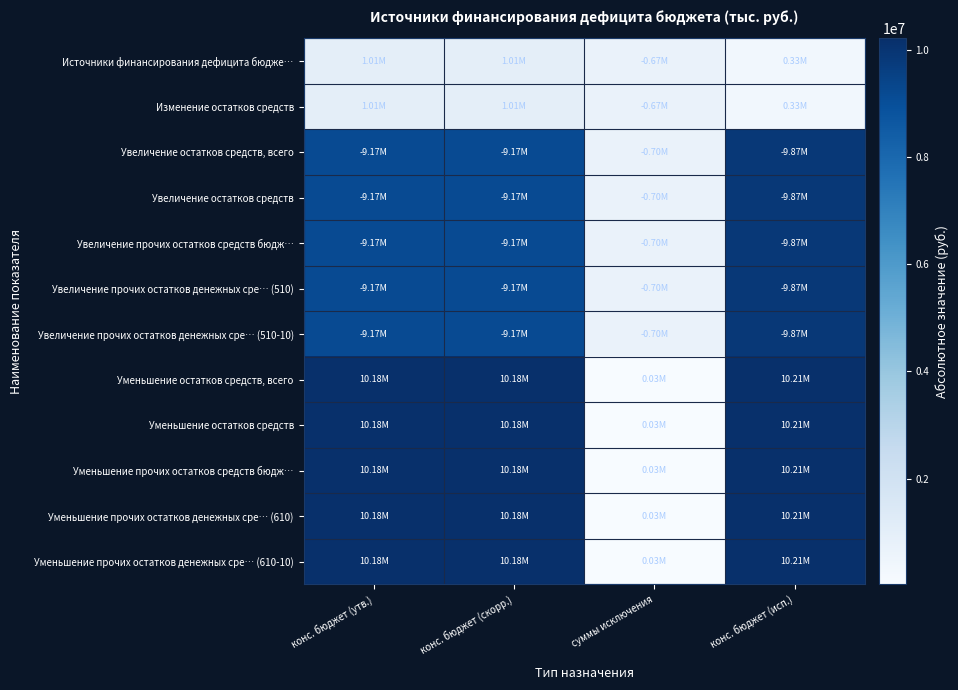

Reading right to left, extract all data points from this chart.

Источники финансирования дефицита бюдже…: конс. бюджет (исп.)=331438.4	суммы исключения=674253.2	конс. бюджет (скорр.)=1005691.7	конс. бюджет (утв.)=1005691.7
Изменение остатков средств: конс. бюджет (исп.)=331438.4	суммы исключения=674253.2	конс. бюджет (скорр.)=1005691.7	конс. бюджет (утв.)=1005691.7
Увеличение остатков средств, всего: конс. бюджет (исп.)=9874685.6	суммы исключения=704799.4	конс. бюджет (скорр.)=9169886.2	конс. бюджет (утв.)=9169886.2
Увеличение остатков средств: конс. бюджет (исп.)=9874685.6	суммы исключения=704799.4	конс. бюджет (скорр.)=9169886.2	конс. бюджет (утв.)=9169886.2
Увеличение прочих остатков средств бюдж…: конс. бюджет (исп.)=9874685.6	суммы исключения=704799.4	конс. бюджет (скорр.)=9169886.2	конс. бюджет (утв.)=9169886.2
Увеличение прочих остатков денежных сре… (510): конс. бюджет (исп.)=9874685.6	суммы исключения=704799.4	конс. бюджет (скорр.)=9169886.2	конс. бюджет (утв.)=9169886.2
Увеличение прочих остатков денежных сре… (510-10): конс. бюджет (исп.)=9874685.6	суммы исключения=704799.4	конс. бюджет (скорр.)=9169886.2	конс. бюджет (утв.)=9169886.2
Уменьшение остатков средств, всего: конс. бюджет (исп.)=10206124.0	суммы исключения=30546.2	конс. бюджет (скорр.)=10175577.9	конс. бюджет (утв.)=10175577.9
Уменьшение остатков средств: конс. бюджет (исп.)=10206124.0	суммы исключения=30546.2	конс. бюджет (скорр.)=10175577.9	конс. бюджет (утв.)=10175577.9
Уменьшение прочих остатков средств бюдж…: конс. бюджет (исп.)=10206124.0	суммы исключения=30546.2	конс. бюджет (скорр.)=10175577.9	конс. бюджет (утв.)=10175577.9
Уменьшение прочих остатков денежных сре… (610): конс. бюджет (исп.)=10206124.0	суммы исключения=30546.2	конс. бюджет (скорр.)=10175577.9	конс. бюджет (утв.)=10175577.9
Уменьшение прочих остатков денежных сре… (610-10): конс. бюджет (исп.)=10206124.0	суммы исключения=30546.2	конс. бюджет (скорр.)=10175577.9	конс. бюджет (утв.)=10175577.9